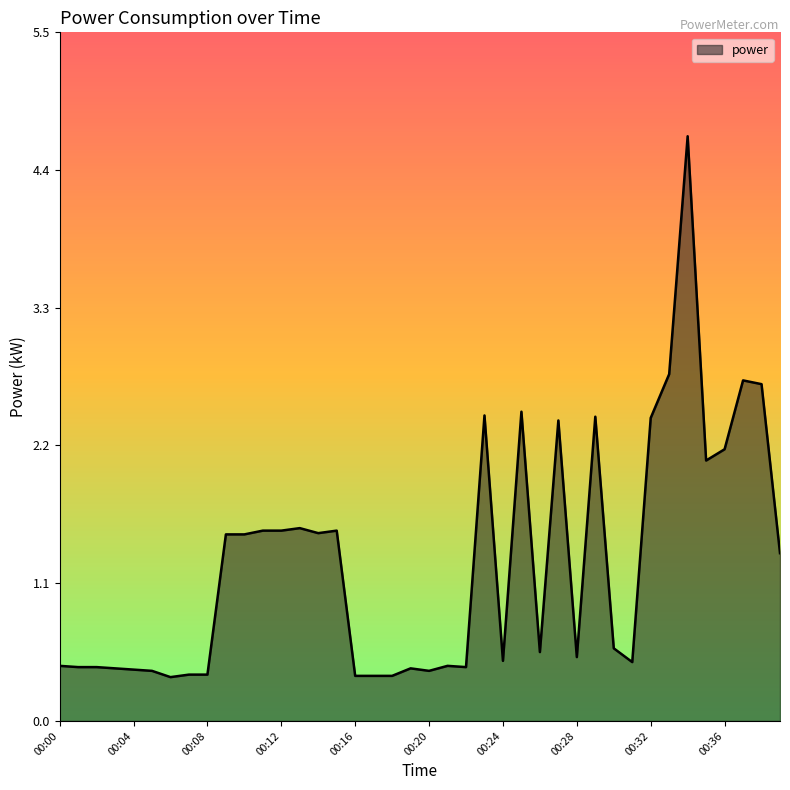

What is the greatest value displayed?

4.7